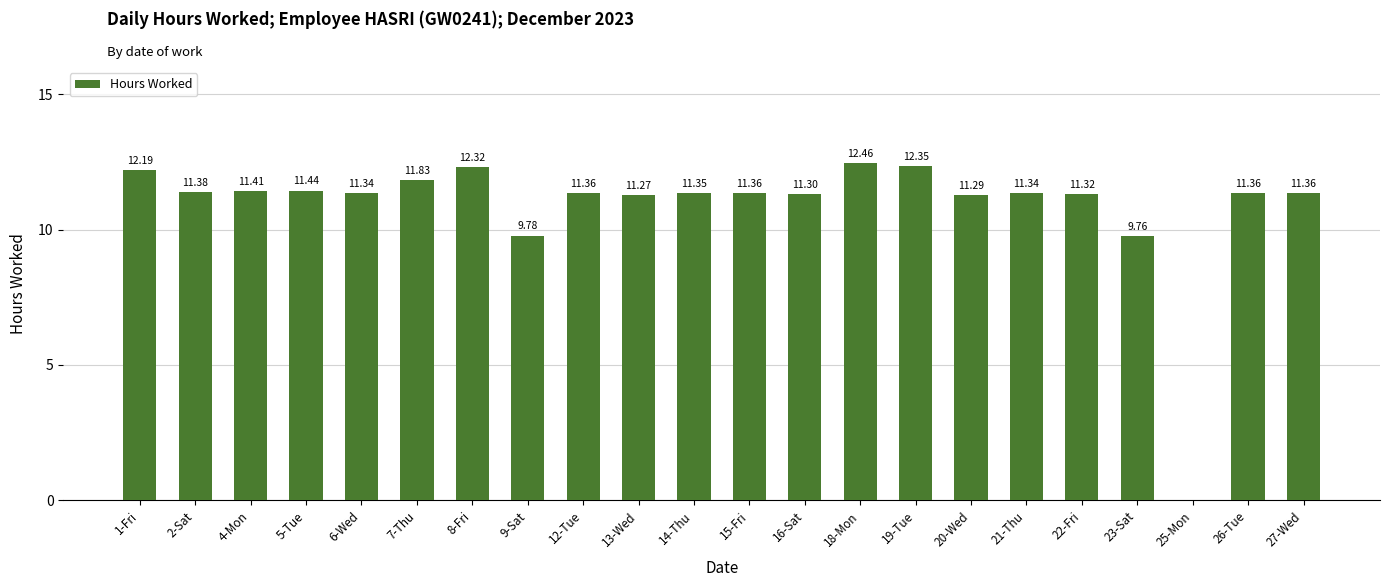

The value at 23-Sat is 14.2. True or false?

False